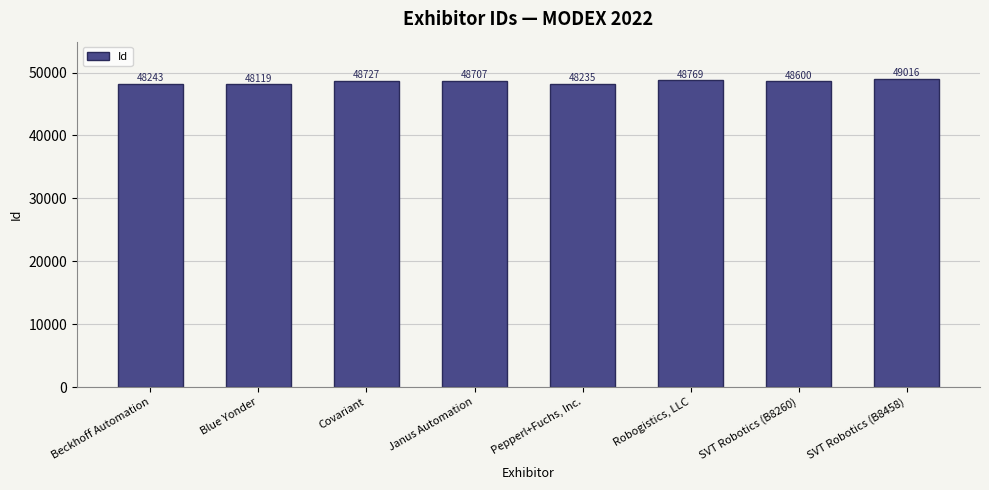

How many bars are there in total?

8